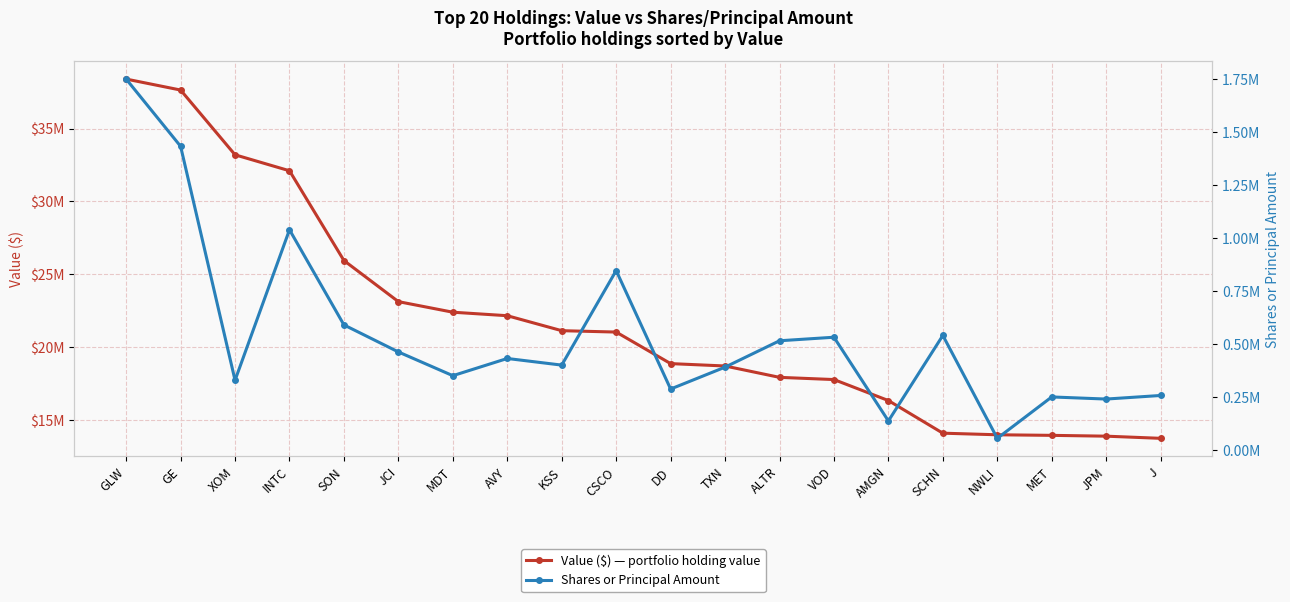

The Value ($) — portfolio holding value series shows 14103000 at SCHN. True or false?

True